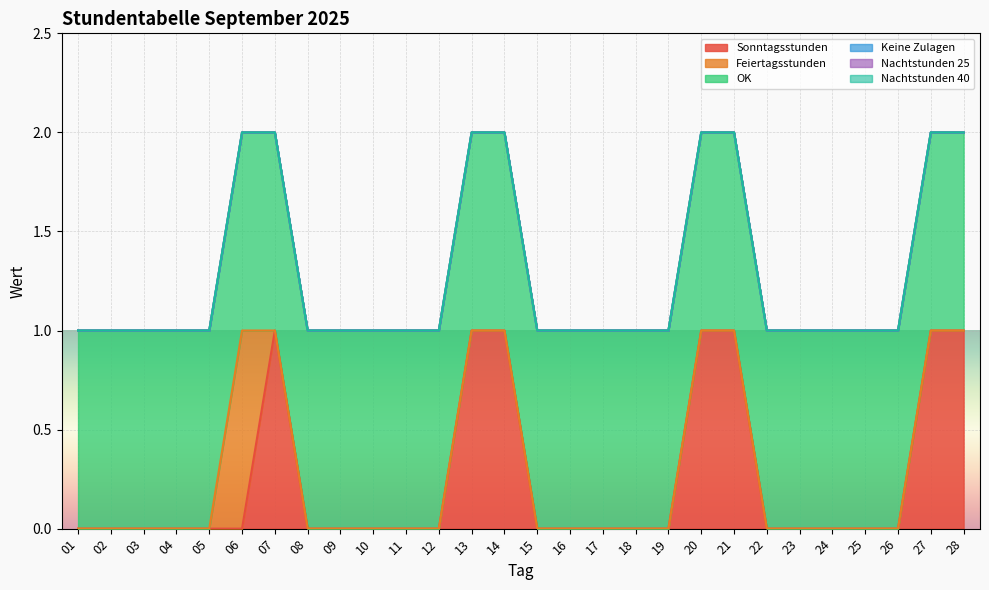

Which category has the highest value across all series?

07